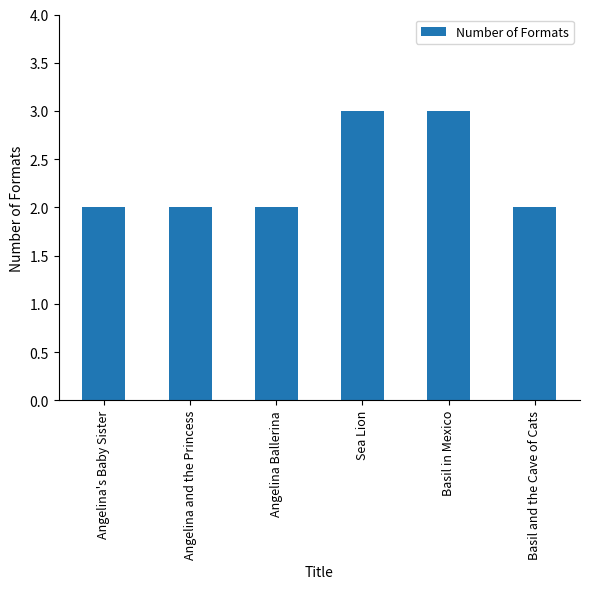

What is the greatest value displayed?

3